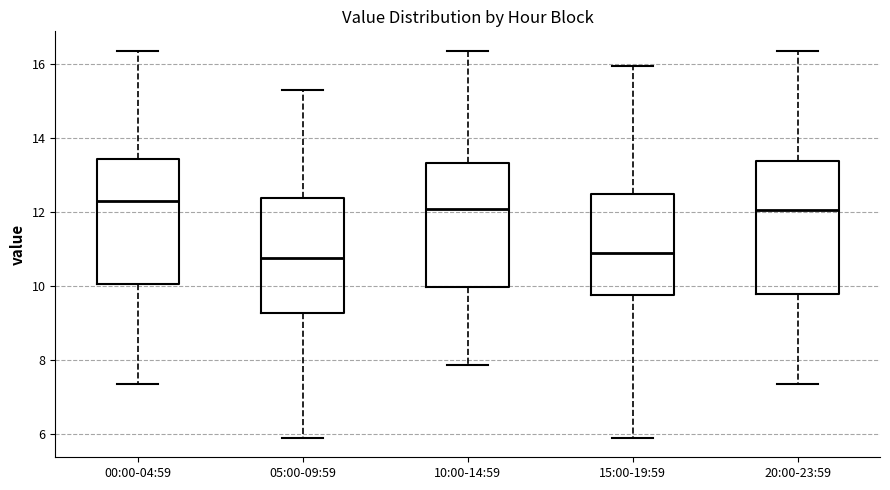

Where is the lower edge of the box for 15:00-19:59 on the y-axis? The values are not printed on the chart, so give them approximately, as read against the axis.

9.8